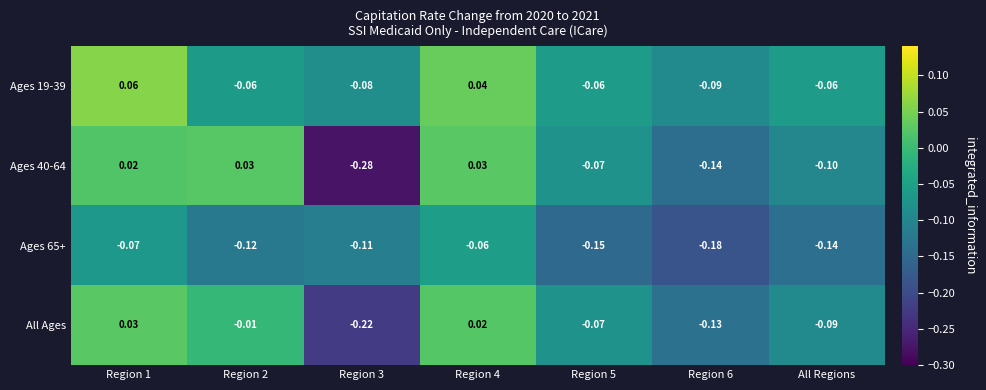

Is the value of All Ages at Region 5 greater than the value of Ages 65+ at Region 5?

Yes